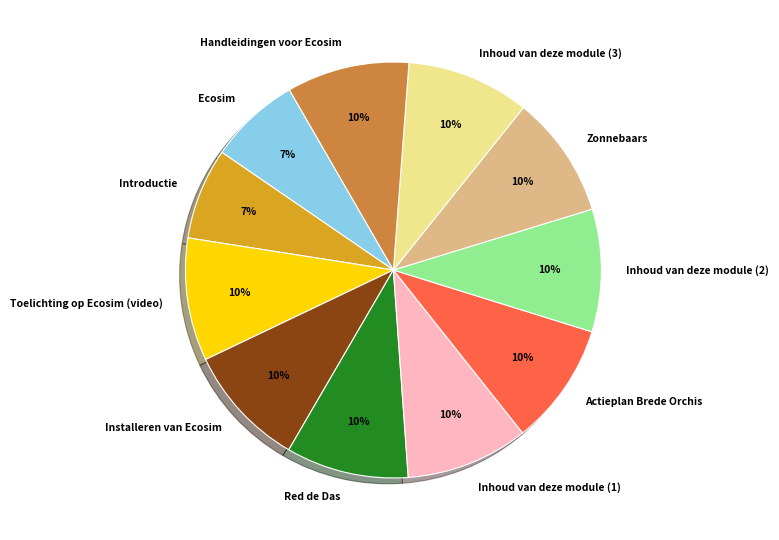

Between Introductie and Installeren van Ecosim, which is larger?

Installeren van Ecosim